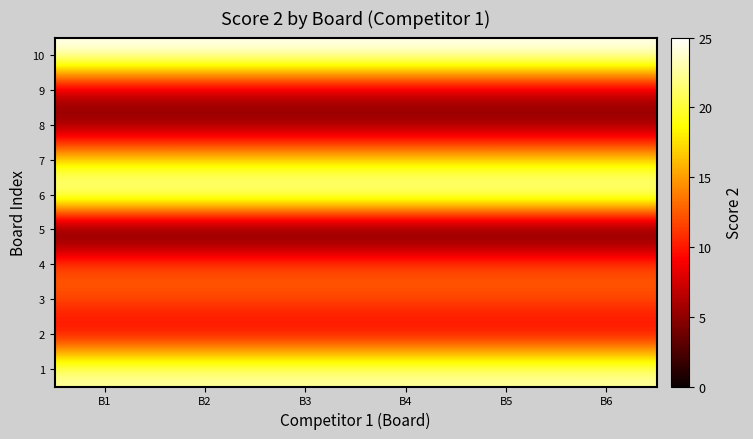

List the series in order of their peak value, lowest first.

5, 8, 9, 2, 3, 4, 7, 1, 6, 10